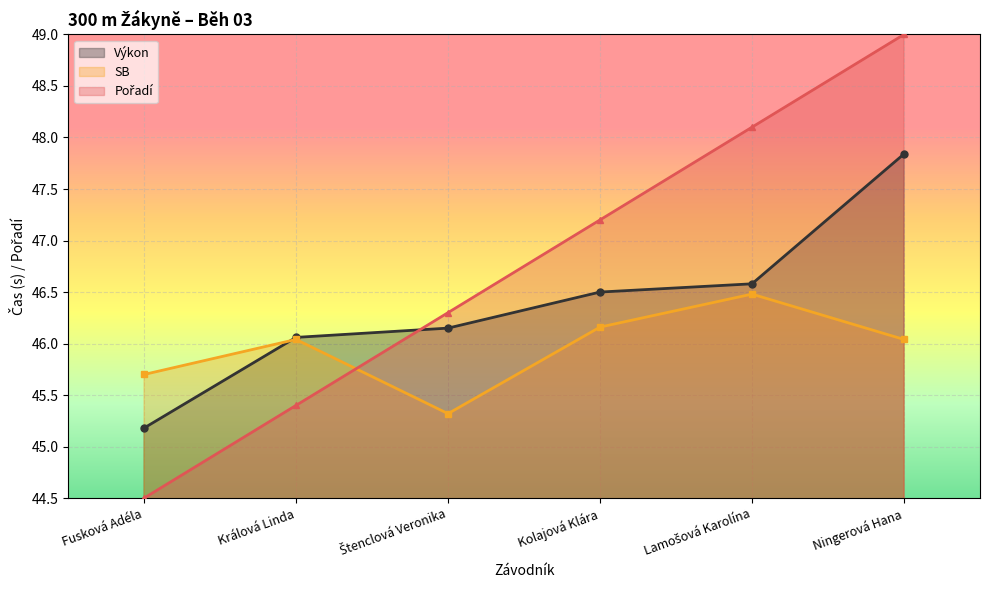

How many times do Výkon and Pořadí cross each other?

1